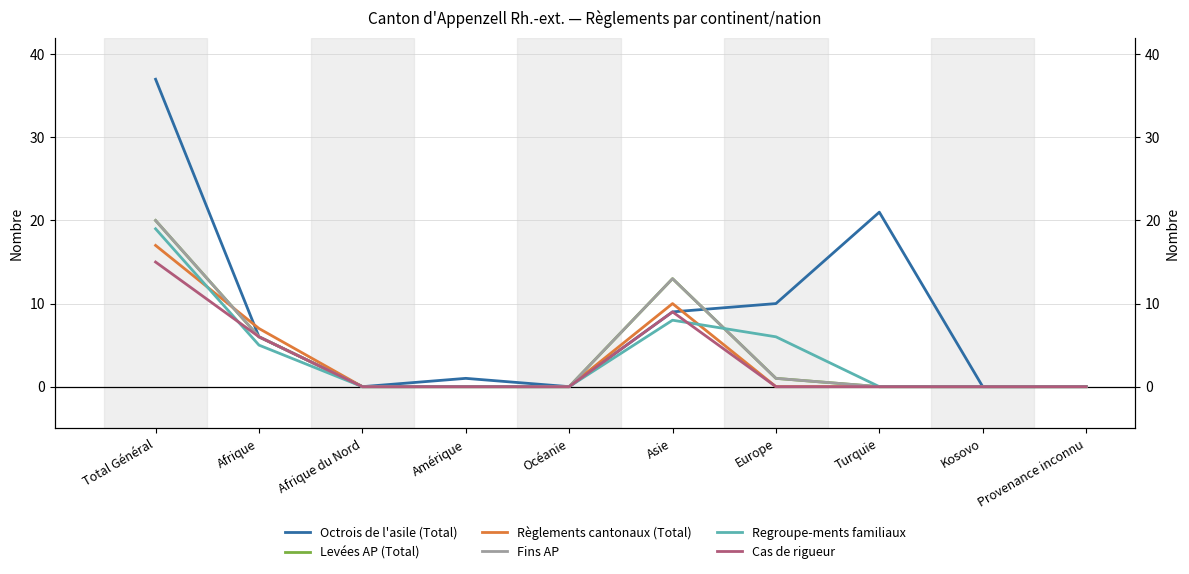

Reading left to right, list all the values displayed in this chart.

Octrois de l'asile (Total): 37	6	0	1	0	9	10	21	0	0
Levées AP (Total): 20	6	0	0	0	13	1	0	0	0
Règlements cantonaux (Total): 17	7	0	0	0	10	0	0	0	0
Fins AP: 20	6	0	0	0	13	1	0	0	0
Regroupe-ments familiaux: 19	5	0	0	0	8	6	0	0	0
Cas de rigueur: 15	6	0	0	0	9	0	0	0	0